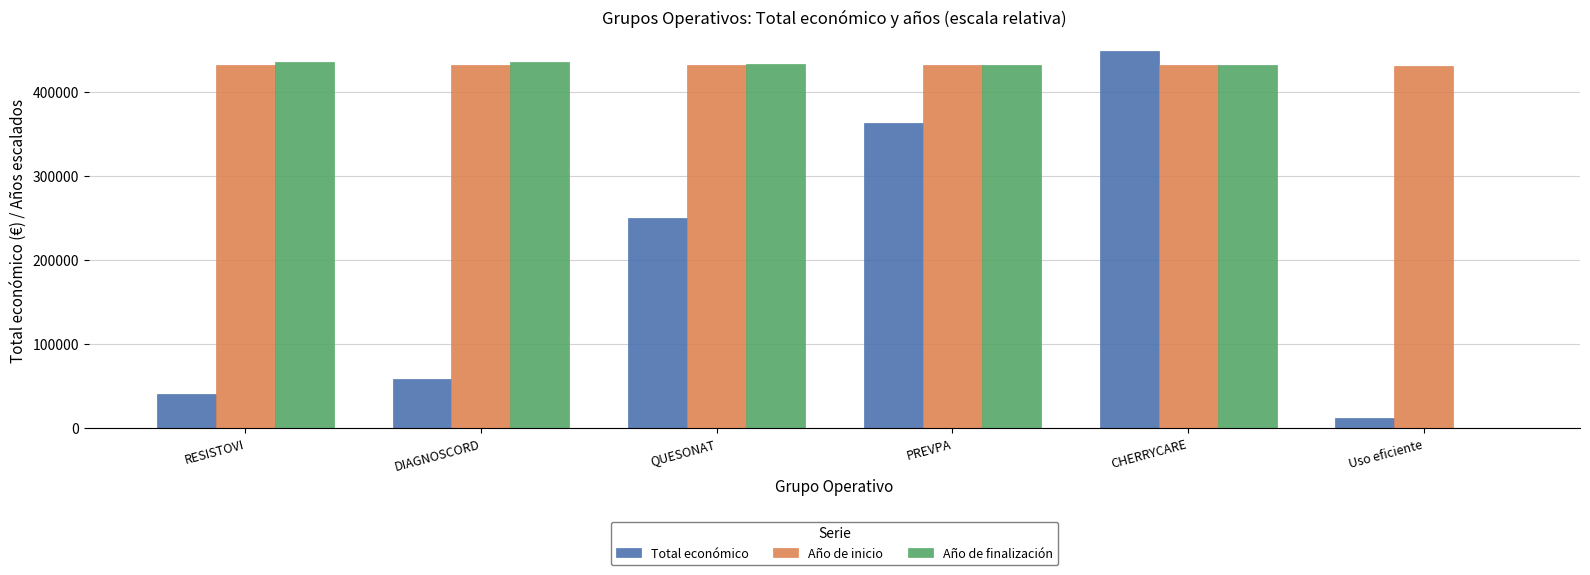

How many groups of bars are there?

6